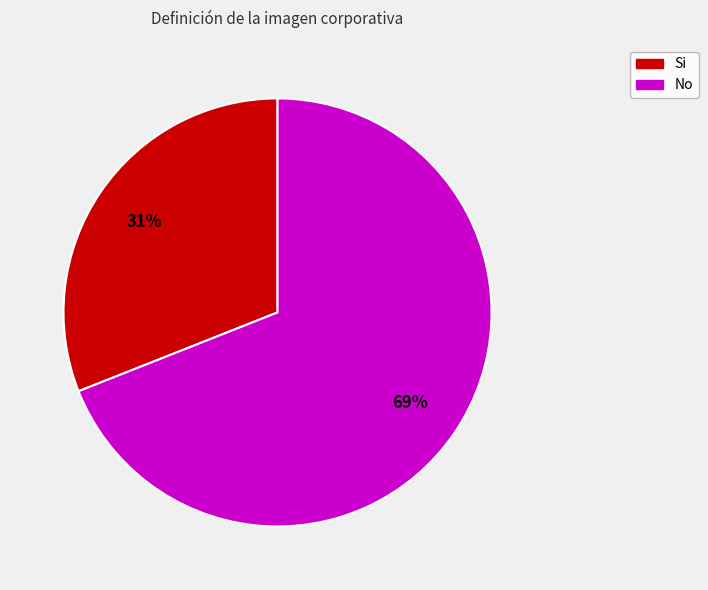

Which has a higher value, Si or No?

No